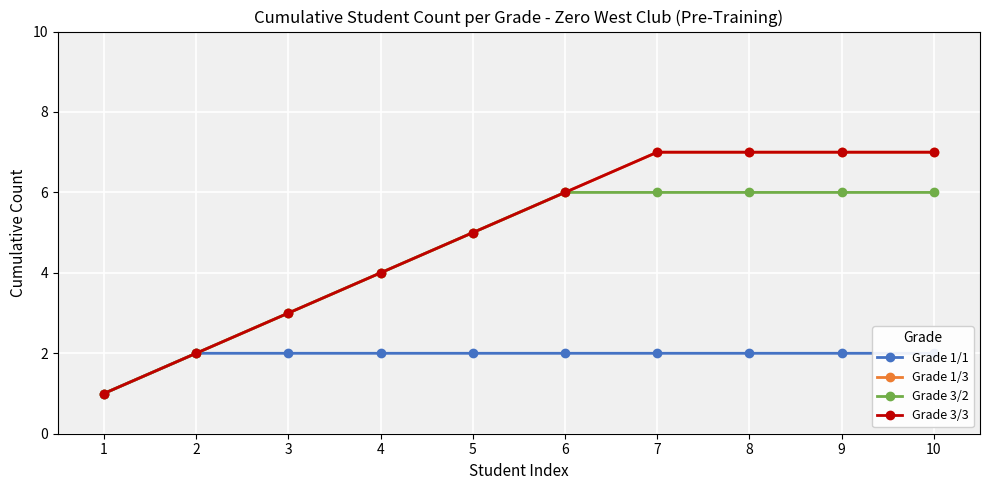

Reading left to right, extract all data points from this chart.

Grade 1/1: 1=1	2=2	3=2	4=2	5=2	6=2	7=2	8=2	9=2	10=2
Grade 1/3: 1=1	2=2	3=3	4=4	5=5	6=6	7=7	8=7	9=7	10=7
Grade 3/2: 1=1	2=2	3=3	4=4	5=5	6=6	7=6	8=6	9=6	10=6
Grade 3/3: 1=1	2=2	3=3	4=4	5=5	6=6	7=7	8=7	9=7	10=7